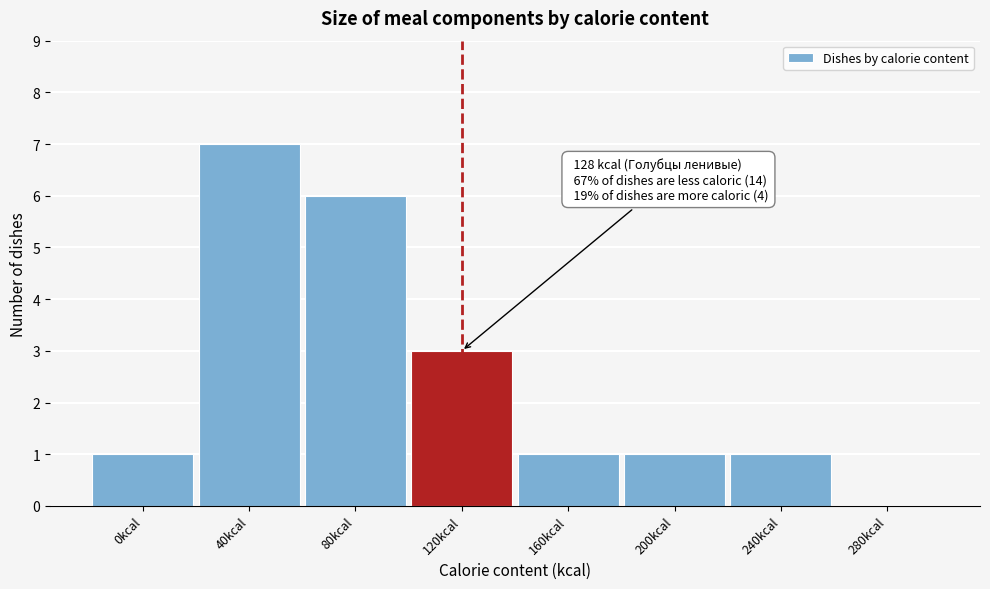

Reading right to left, extract all data points from this chart.

280kcal=0	240kcal=1	200kcal=1	160kcal=1	120kcal=3	80kcal=6	40kcal=7	0kcal=1